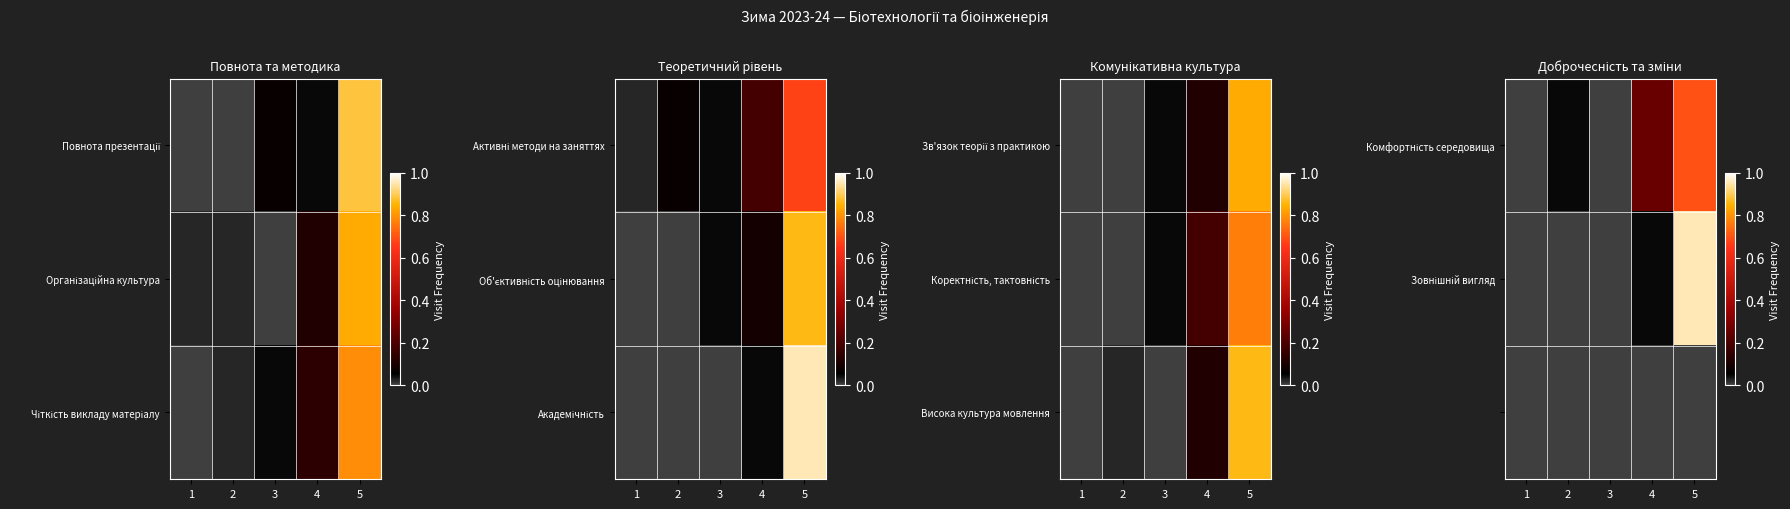

What is the difference between the highest and lowest values at 5?

1.0